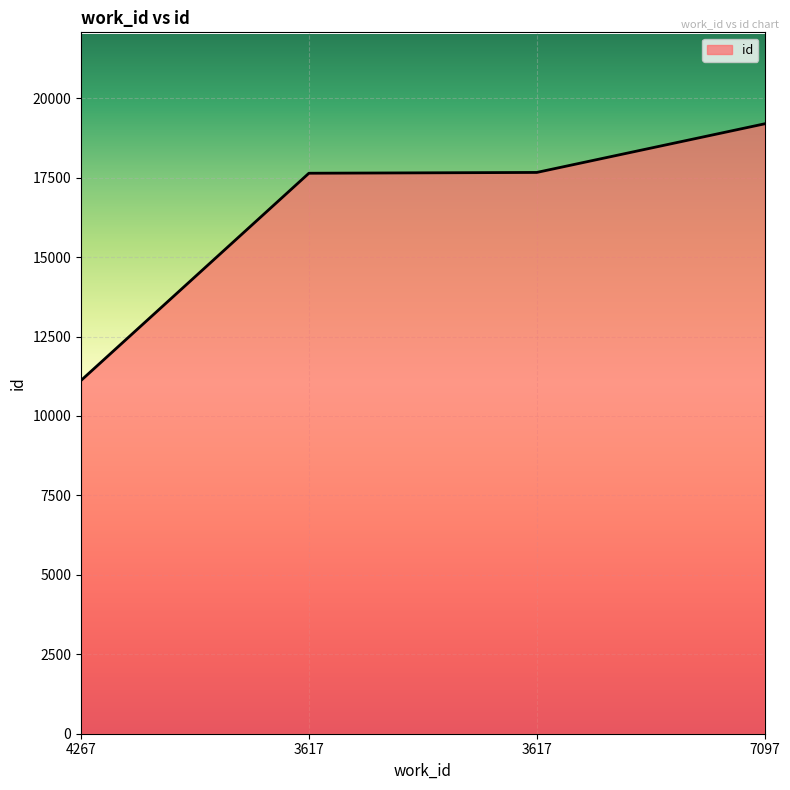

Does the chart display data point markers on the line(s)?

No